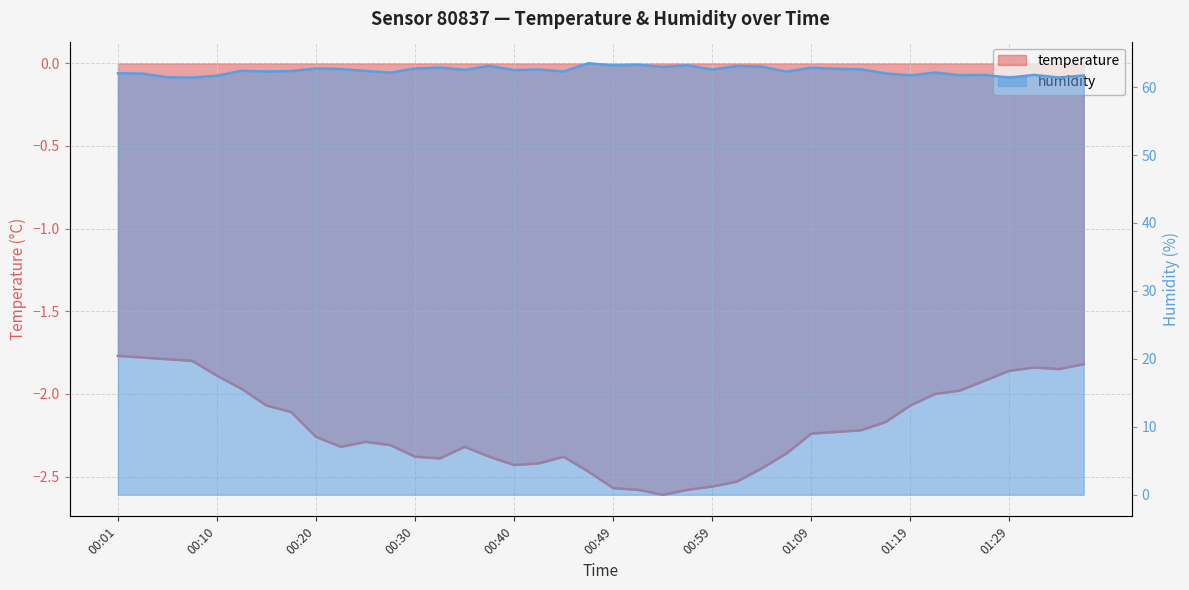

True or false: humidity has more than 0 interior local peaks.

True